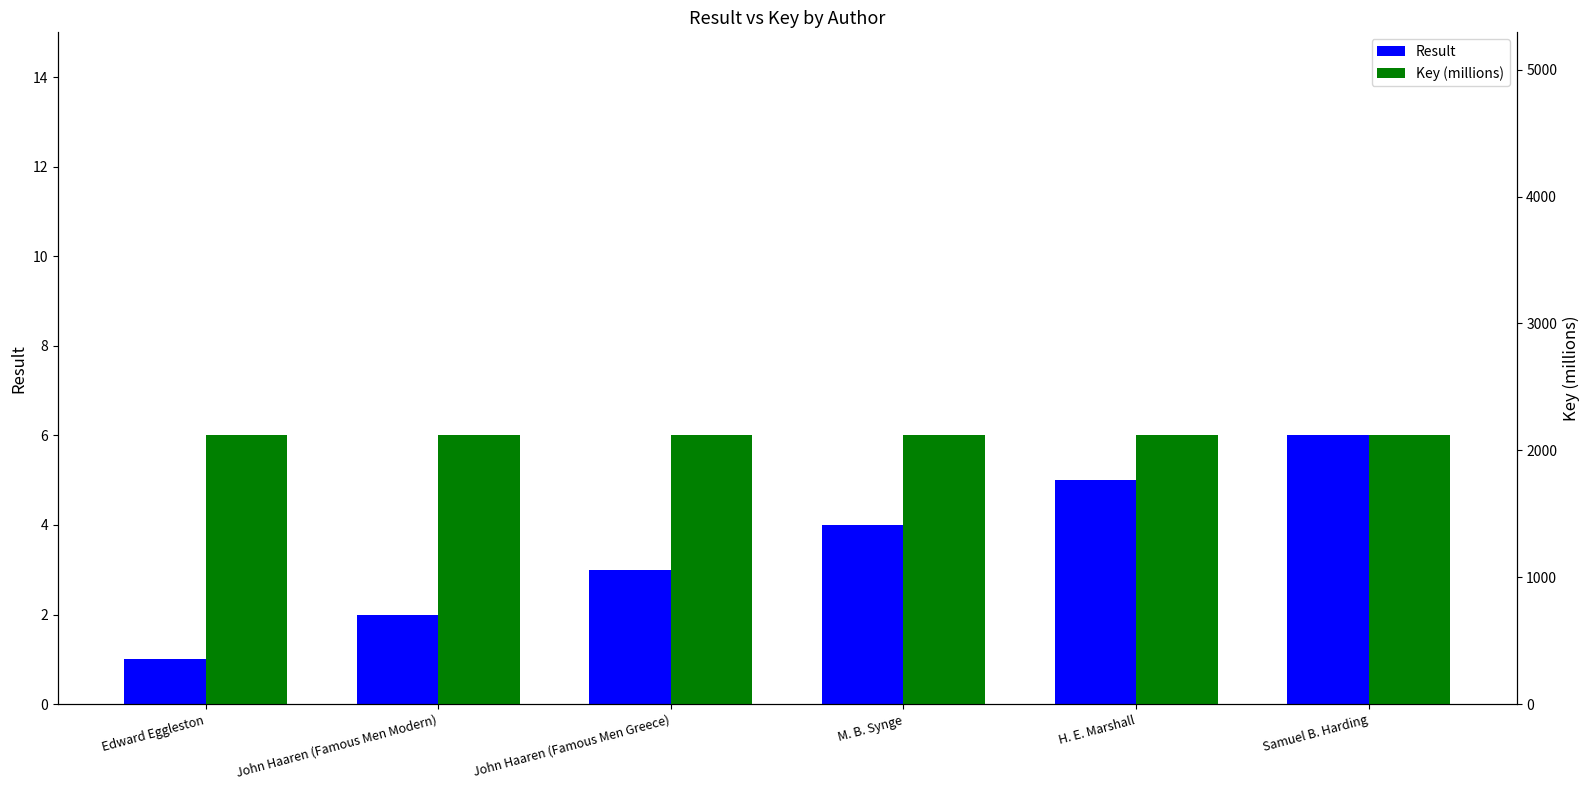

Between Samuel B. Harding and Edward Eggleston, which is larger?

Samuel B. Harding